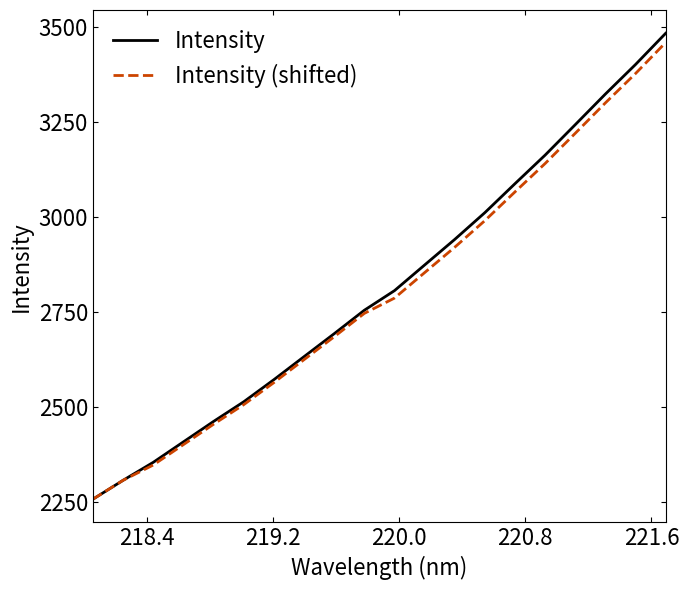

What is the average value of the Intensity (shifted) series?

2800.6